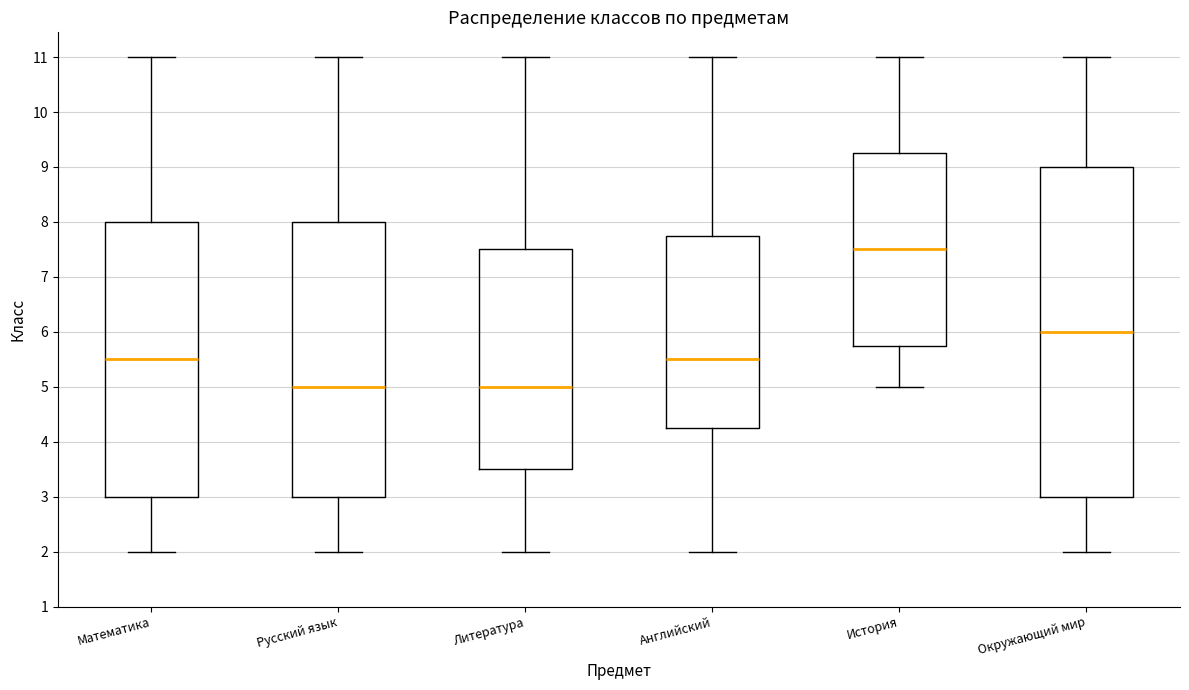

Which box is the tallest, from its lower edge to its upper edge?

Окружающий мир